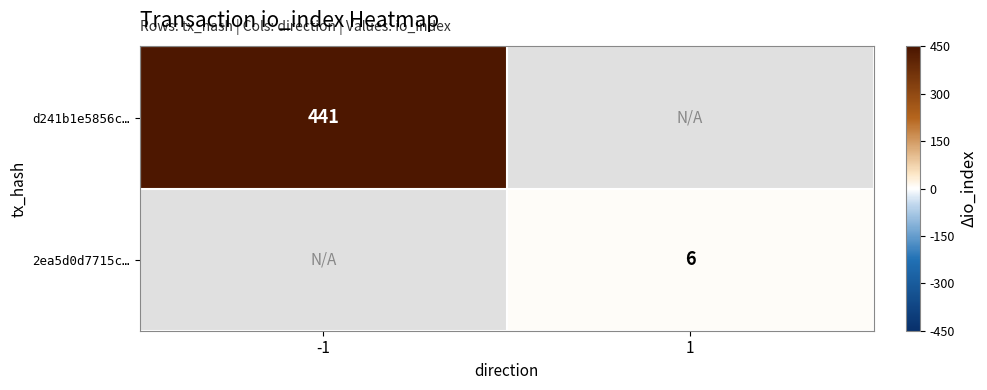

Is it true that 2ea5d0d7715c… equals 6 at 1?

True